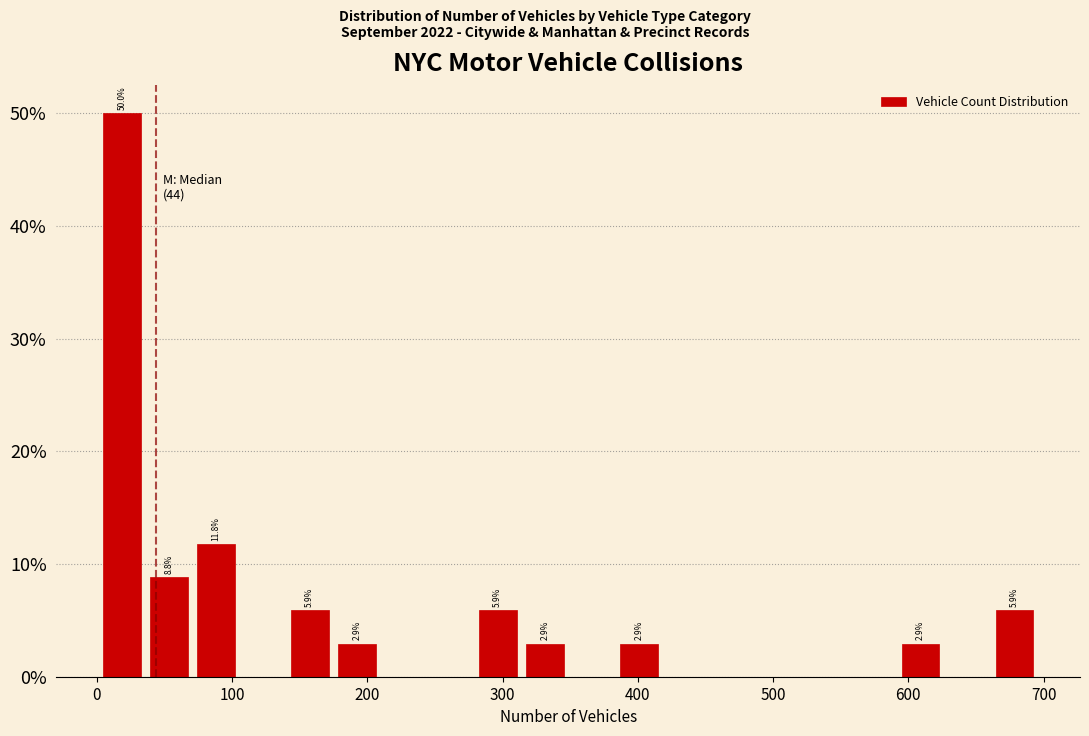

Around what value on the x-axis is the tallest bar? Give the approximate position of its centre, as read against the axis.

20